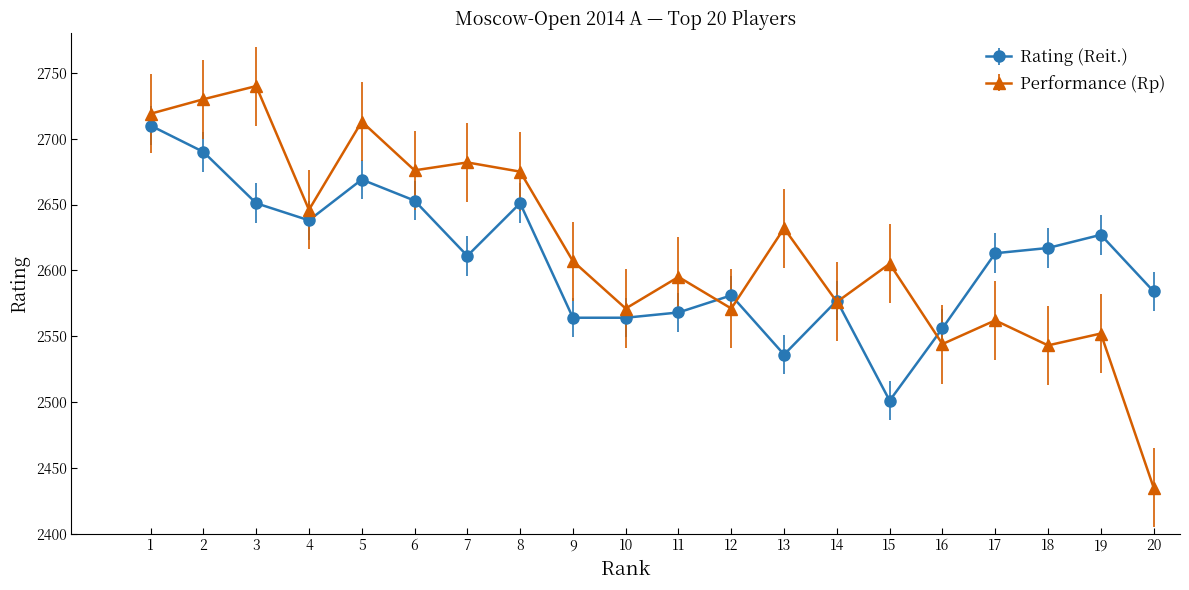

What is the sum of all Rating (Reit.) values?

52161